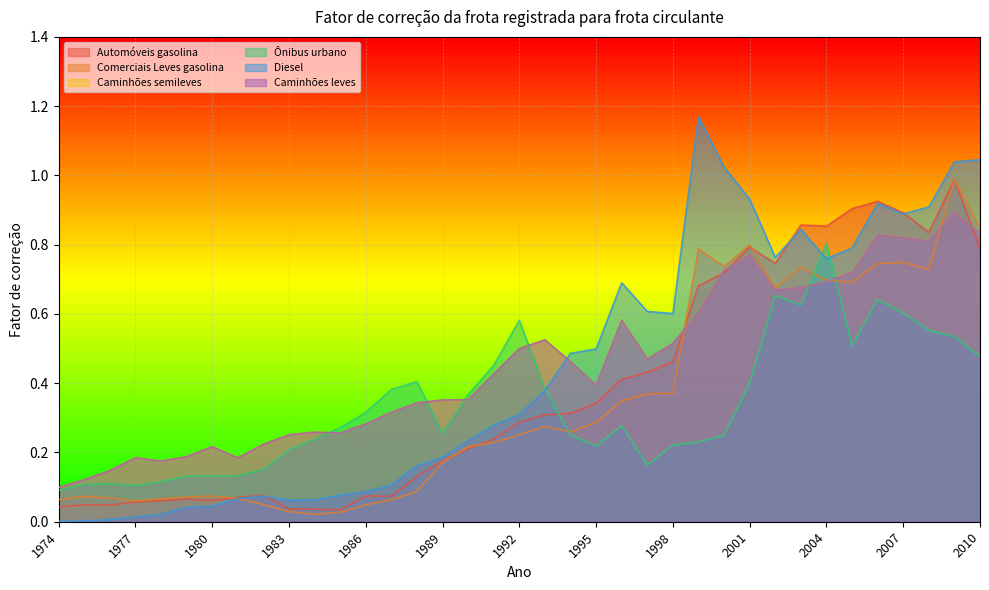

Does the chart display data point markers on the line(s)?

No